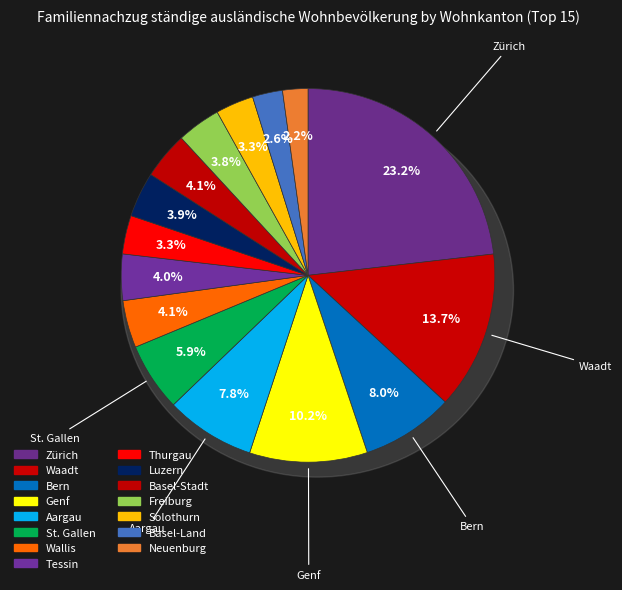

Count the number of slices in the pie.

15